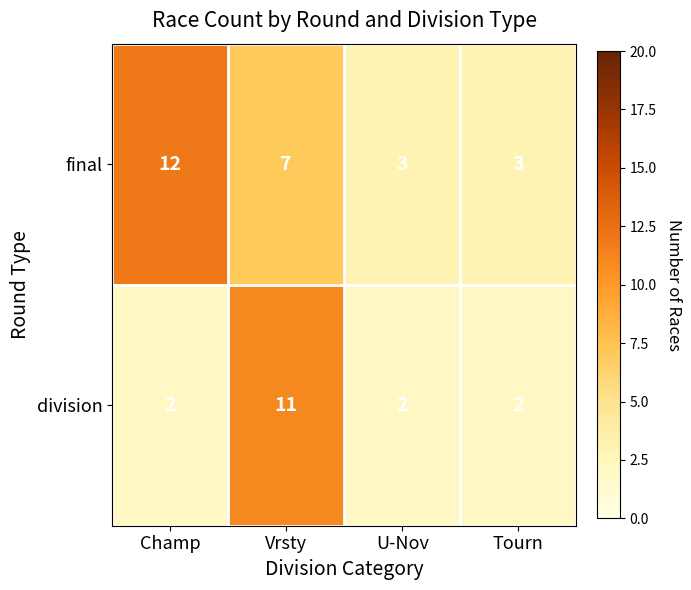

Which series changed the most between Champ and Tourn?

final